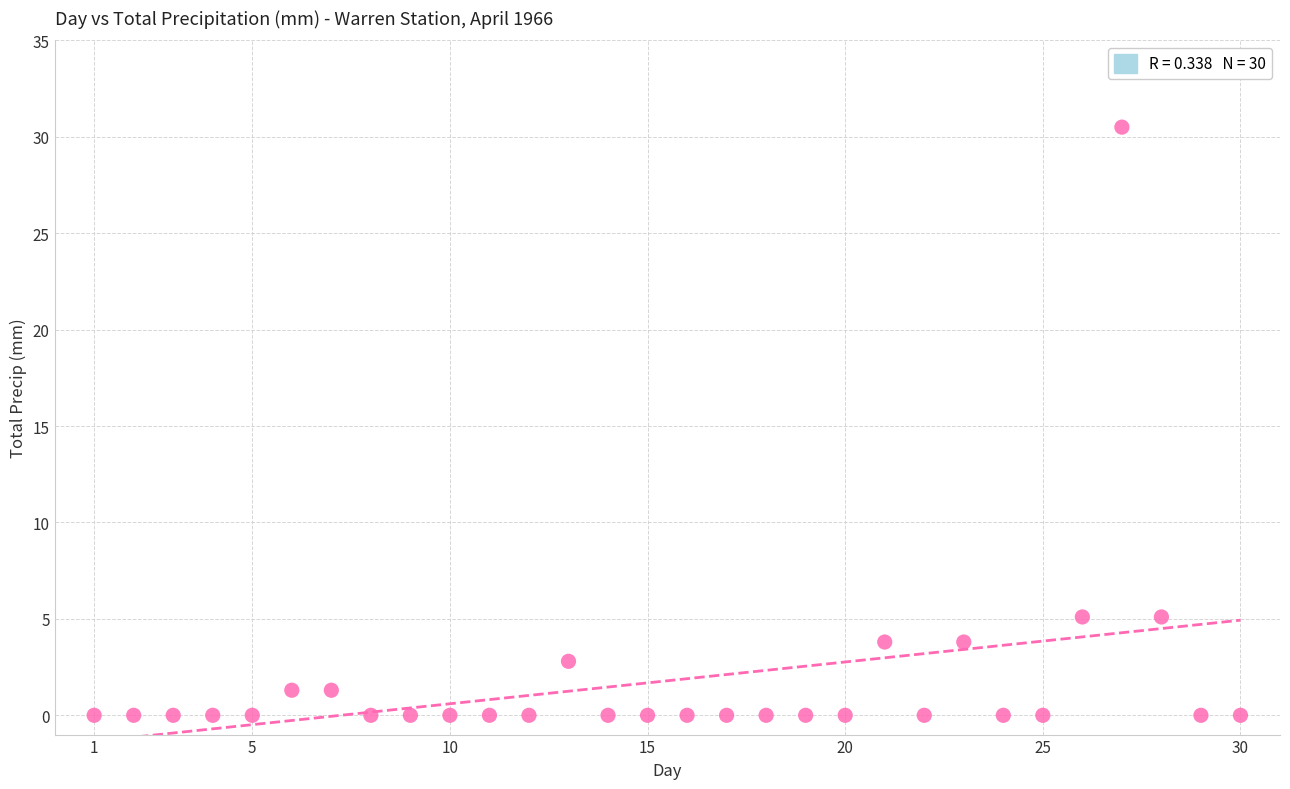

What is the range of X values (max minus min)?

29.0